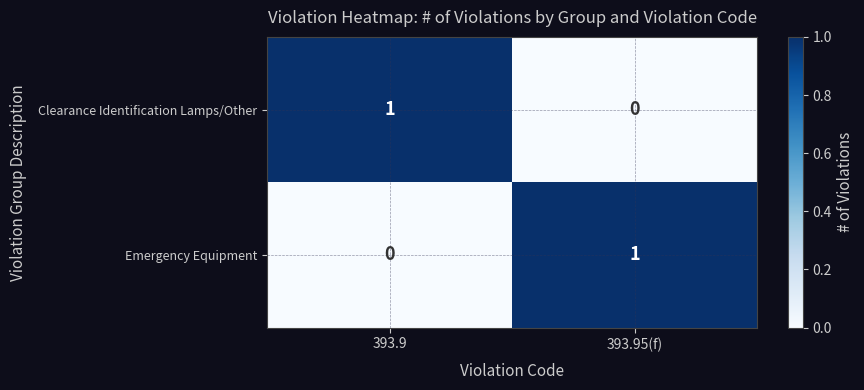

How many values in Emergency Equipment are above zero?

1